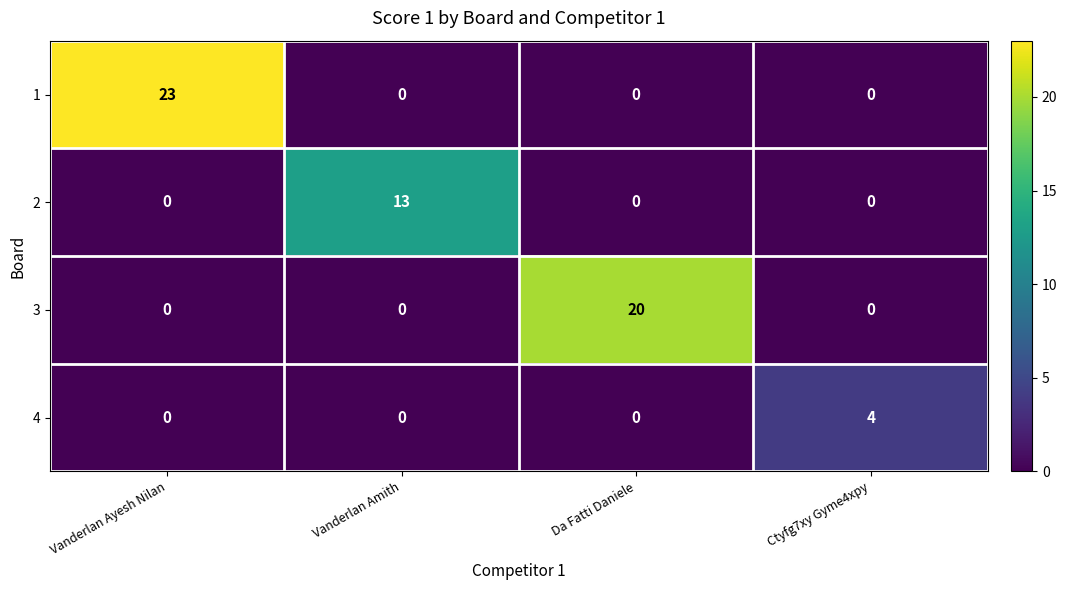

Which label corresponds to the largest value in the chart?

Vanderlan Ayesh Nilan